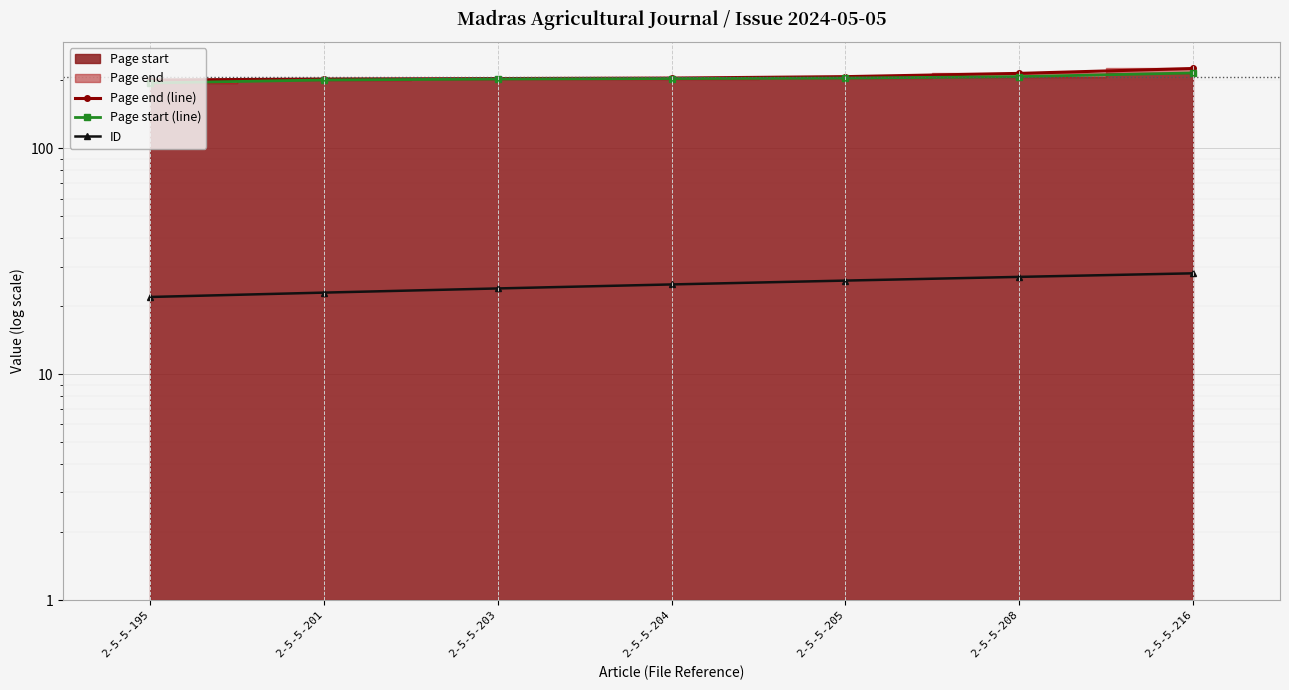

Which series has the largest range (max minus min)?

Page end (line)